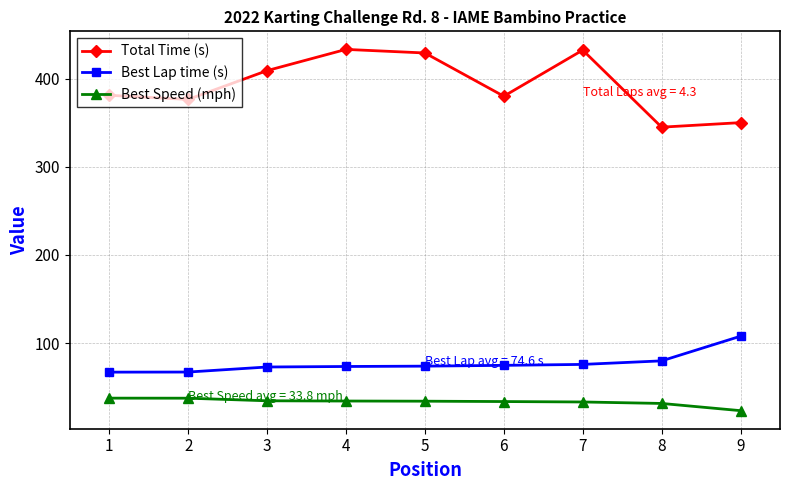

What is the sum of the Best Lap time (s) values at 3 and 2?

140.1